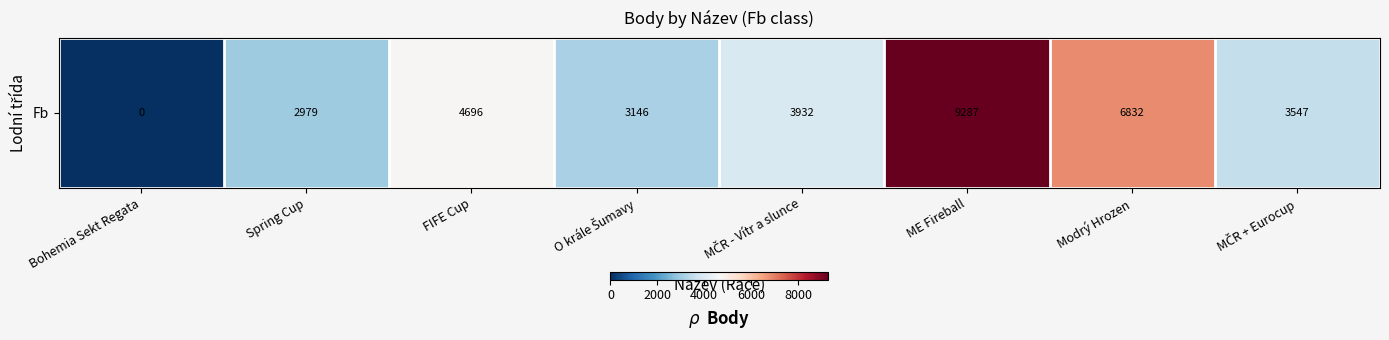

How many categories are shown in the chart?

8